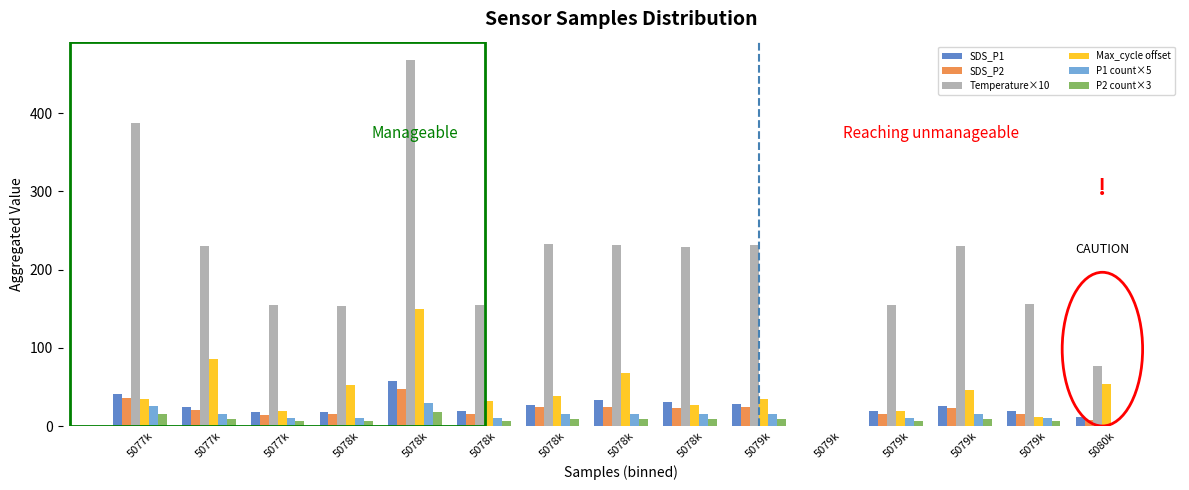

Are the bars horizontal?

No